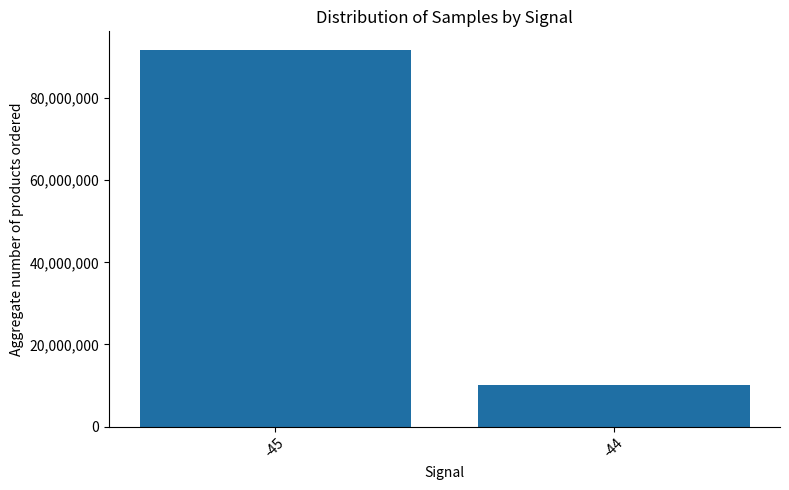

What is the value of the 1st bar from the left?

91676553